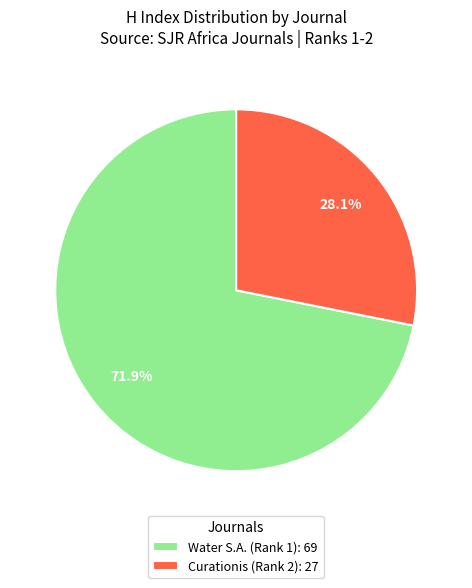

How much of the chart is everything except Curationis (Rank 2)?

71.9%